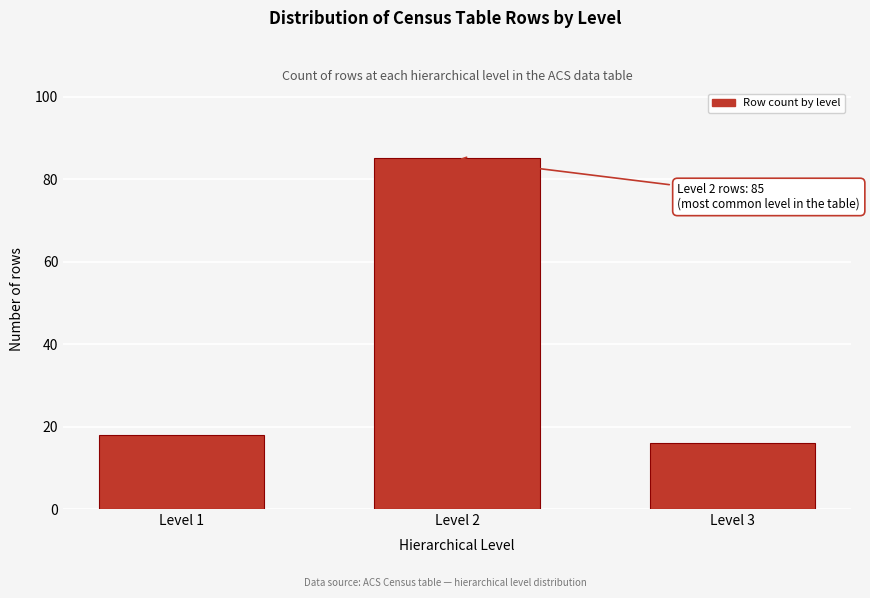

Reading left to right, list all the values displayed in this chart.

Level 1=18	Level 2=85	Level 3=16